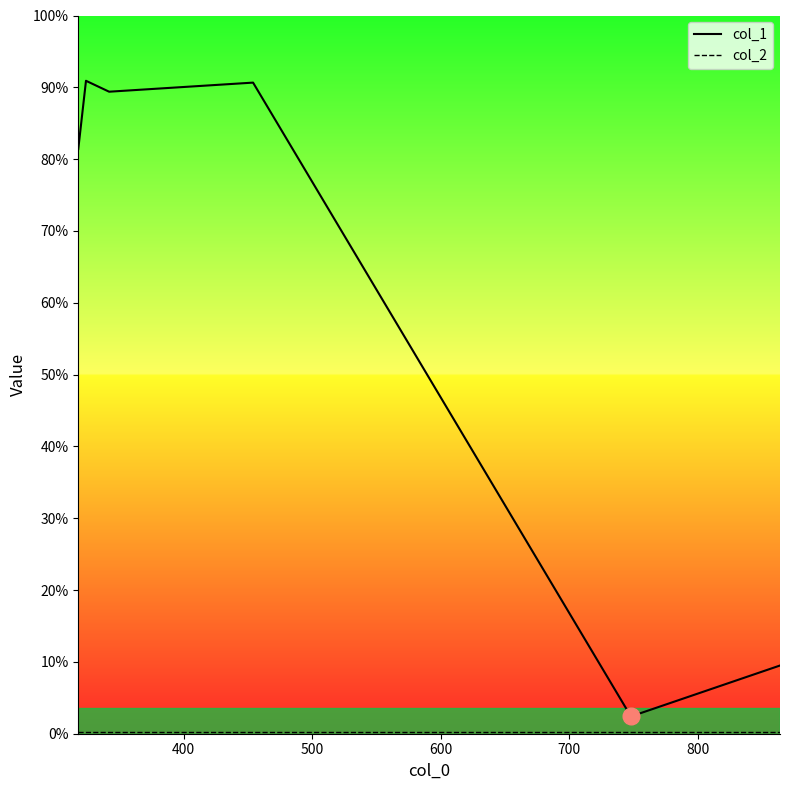

Does the chart display data point markers on the line(s)?

No